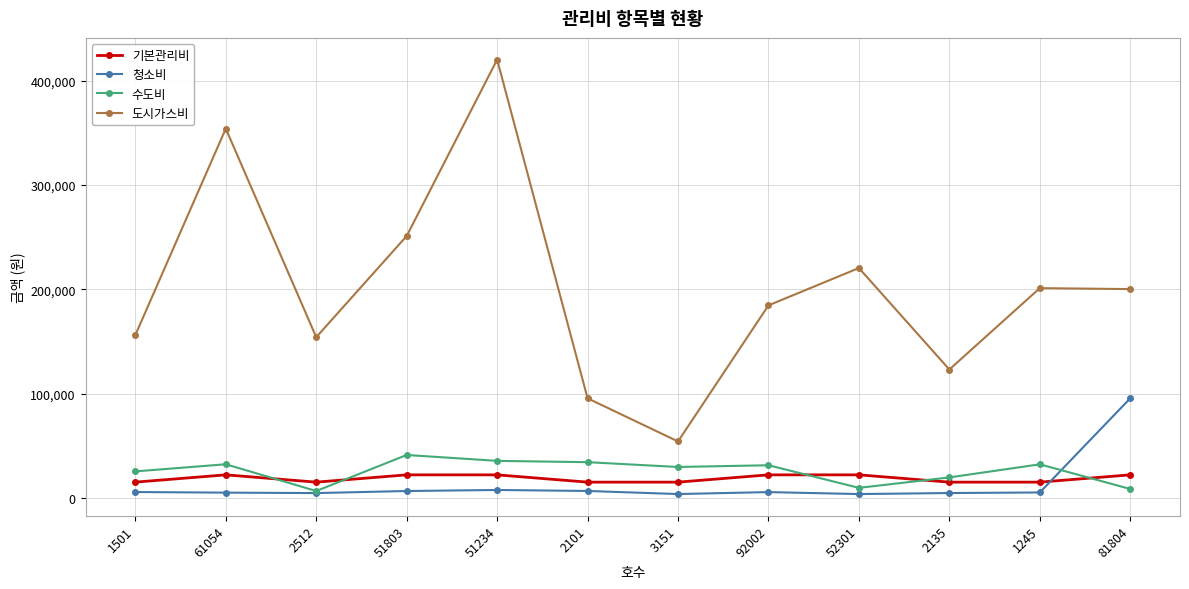

The value of 기본관리비 at 1245 is 15000. True or false?

True